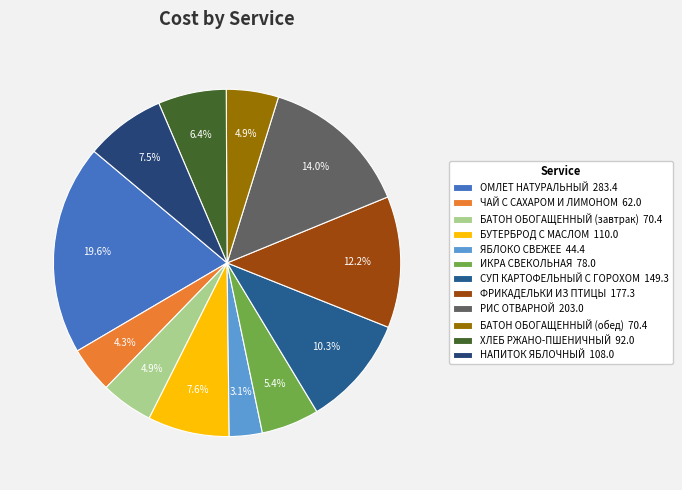

How many slices are in this pie chart?

12